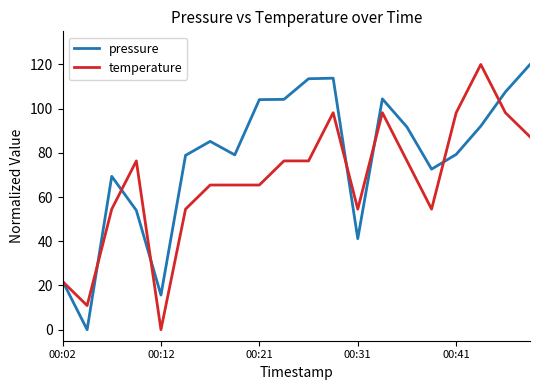

What is the difference between the maximum and minimum values in the temperature series?

120.0